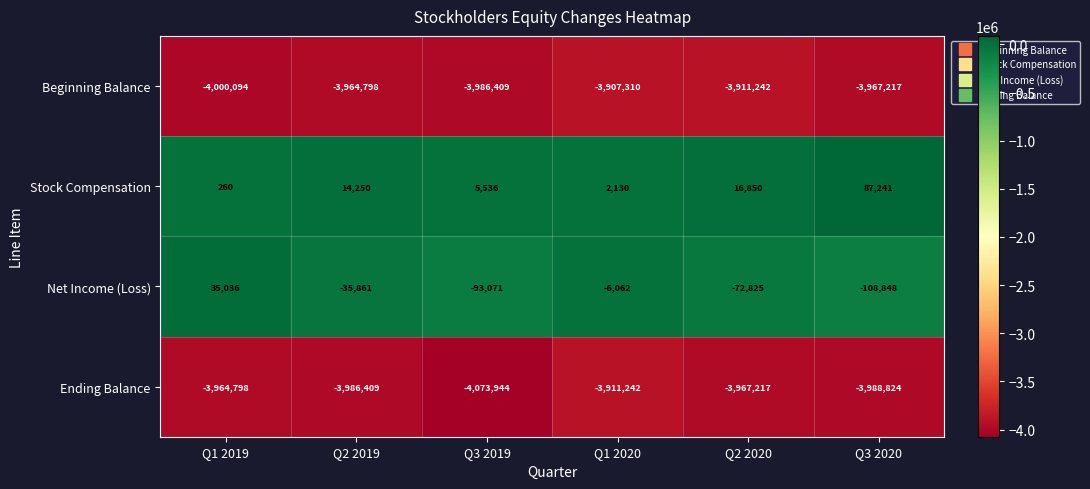

Which label corresponds to the smallest value in the chart?

Q3 2019